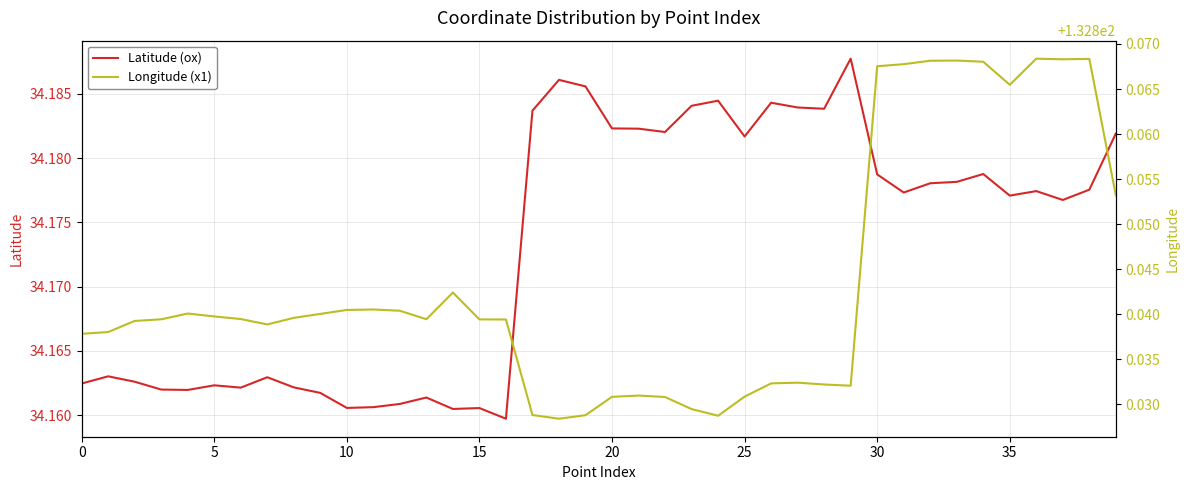

What are all the series names shown in the legend?

Latitude (ox), Longitude (x1)